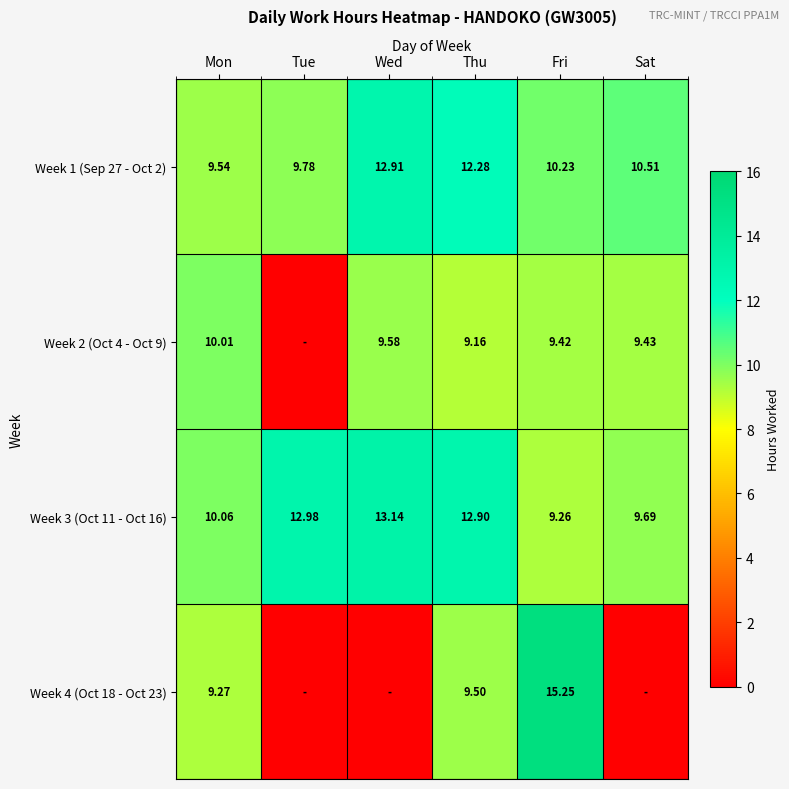

Which has a higher value, Tue or Fri?

Fri